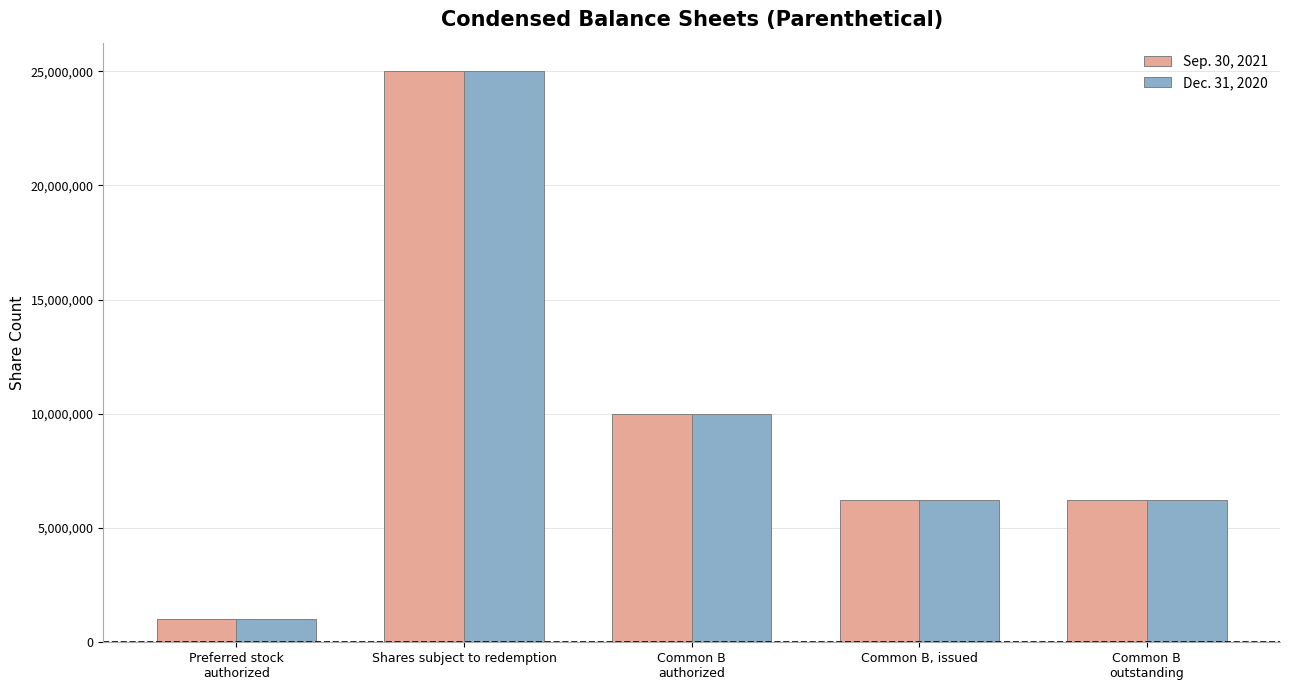

How many series are shown in this chart?

2